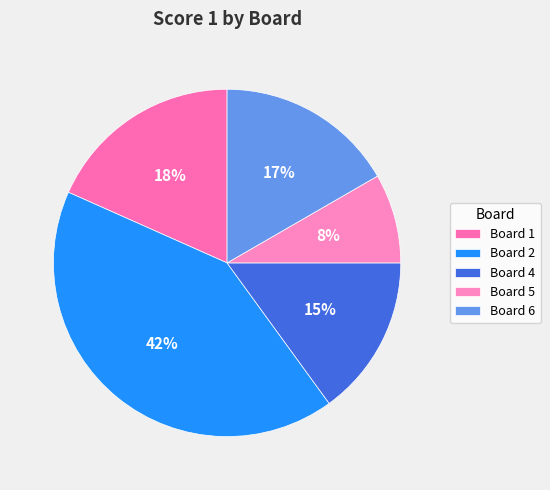

True or false: Board 4 accounts for 23% of the total.

False